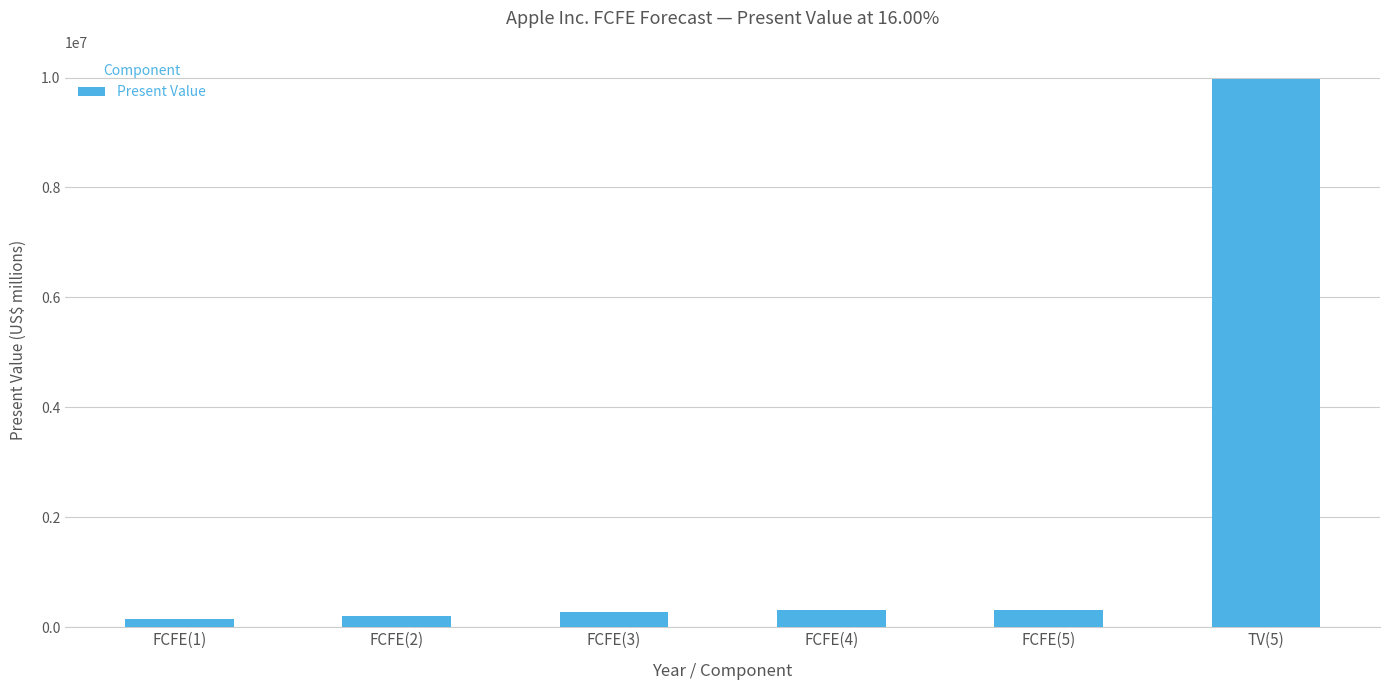

What is the sum of all values?

11226849